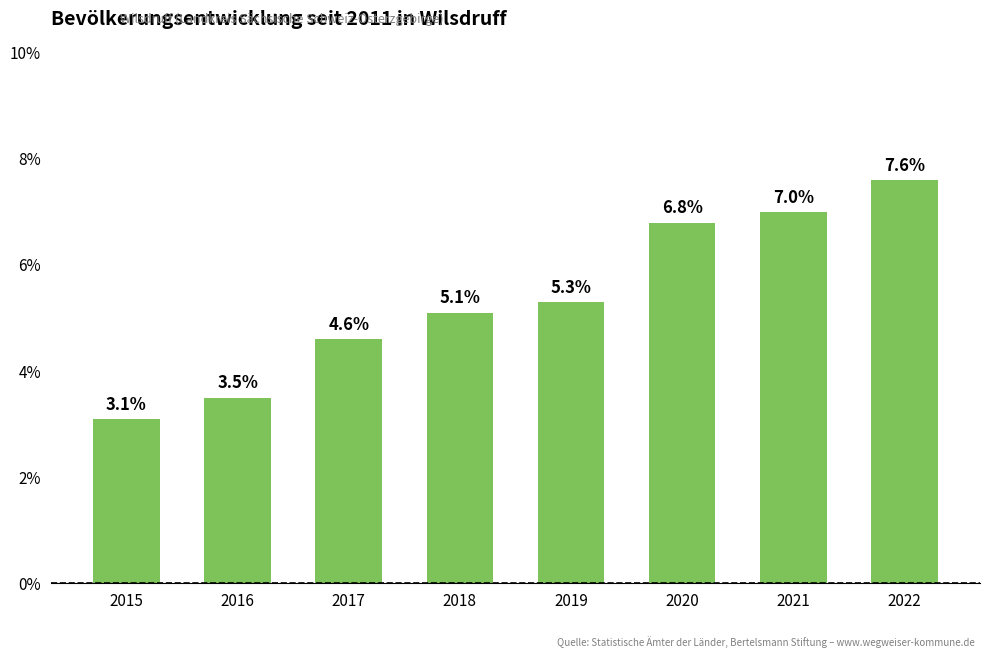

List the labels in order of value, largest first.

2022, 2021, 2020, 2019, 2018, 2017, 2016, 2015